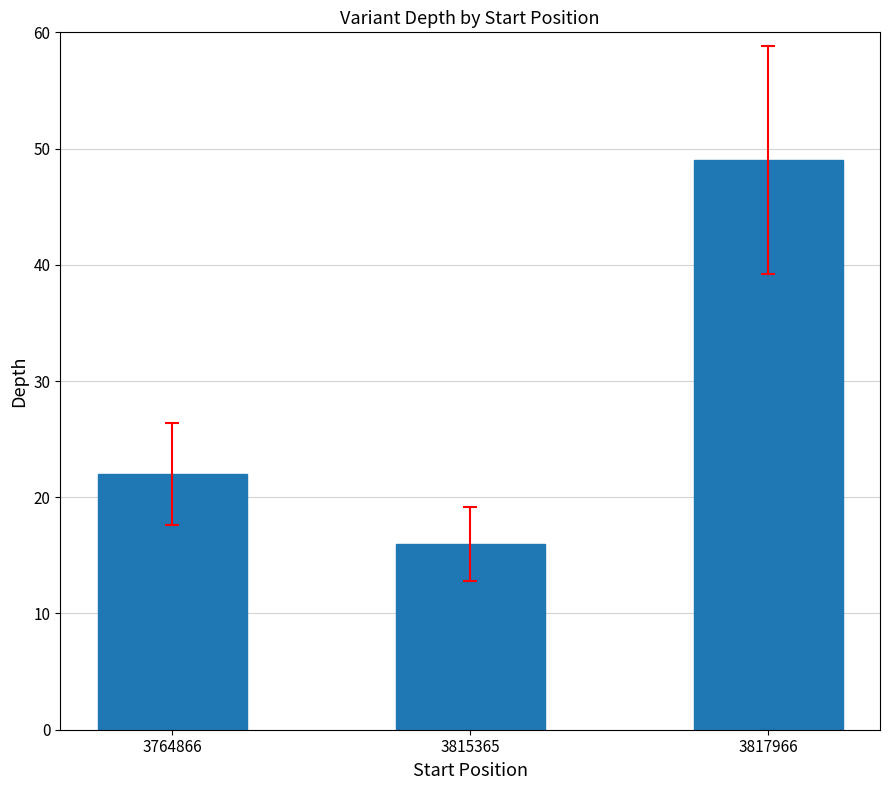

How many bars are there in total?

3